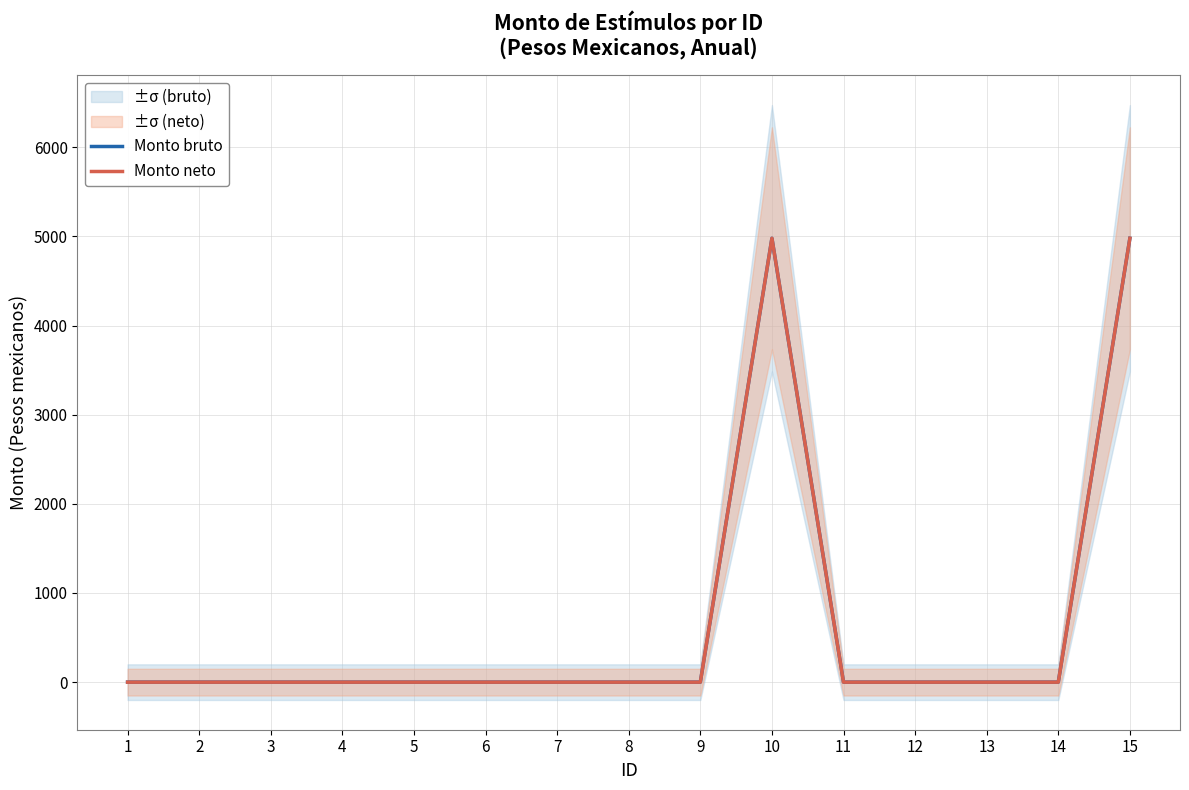

What is the sum of all Monto neto values?

9958